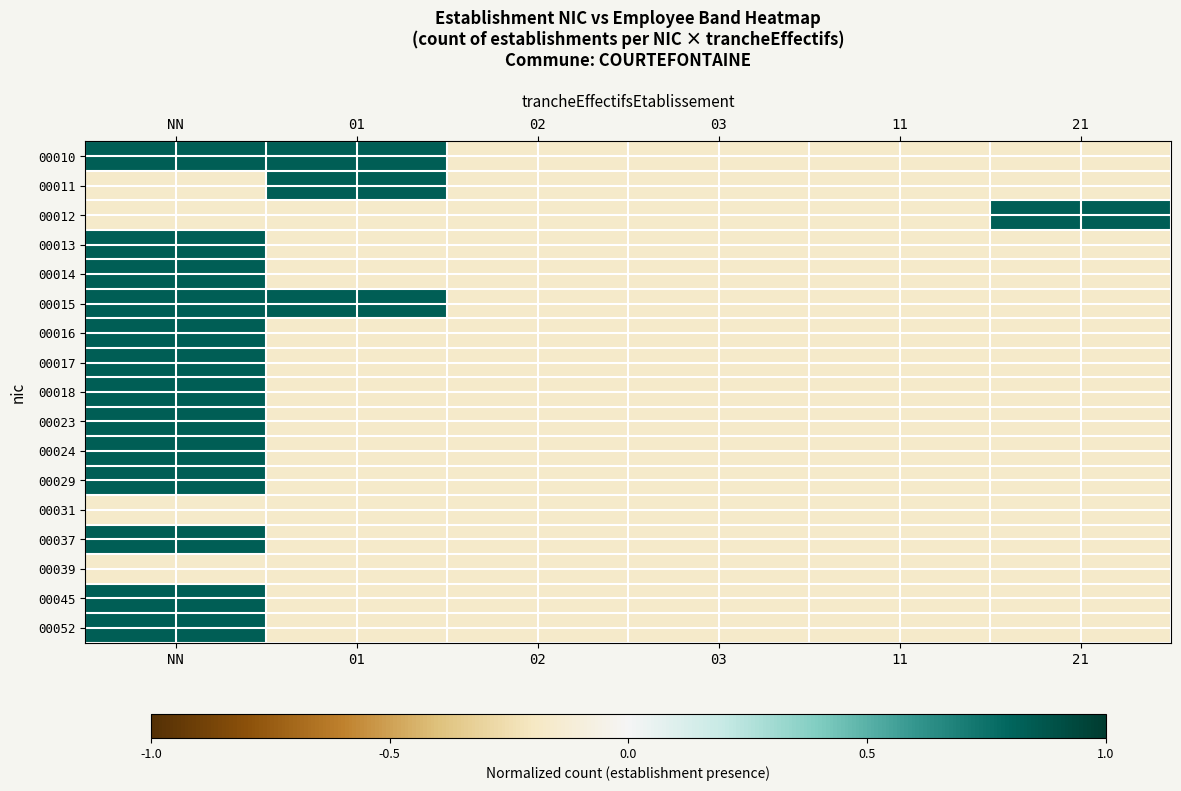

Reading left to right, list all the values displayed in this chart.

00010: NN=0.8	01=0.8	02=-0.2	03=-0.2	11=-0.2	21=-0.2
00011: NN=-0.2	01=0.8	02=-0.2	03=-0.2	11=-0.2	21=-0.2
00012: NN=-0.2	01=-0.2	02=-0.2	03=-0.2	11=-0.2	21=0.8
00013: NN=0.8	01=-0.2	02=-0.2	03=-0.2	11=-0.2	21=-0.2
00014: NN=0.8	01=-0.2	02=-0.2	03=-0.2	11=-0.2	21=-0.2
00015: NN=0.8	01=0.8	02=-0.2	03=-0.2	11=-0.2	21=-0.2
00016: NN=0.8	01=-0.2	02=-0.2	03=-0.2	11=-0.2	21=-0.2
00017: NN=0.8	01=-0.2	02=-0.2	03=-0.2	11=-0.2	21=-0.2
00018: NN=0.8	01=-0.2	02=-0.2	03=-0.2	11=-0.2	21=-0.2
00023: NN=0.8	01=-0.2	02=-0.2	03=-0.2	11=-0.2	21=-0.2
00024: NN=0.8	01=-0.2	02=-0.2	03=-0.2	11=-0.2	21=-0.2
00029: NN=0.8	01=-0.2	02=-0.2	03=-0.2	11=-0.2	21=-0.2
00031: NN=-0.2	01=-0.2	02=-0.2	03=-0.2	11=-0.2	21=-0.2
00037: NN=0.8	01=-0.2	02=-0.2	03=-0.2	11=-0.2	21=-0.2
00039: NN=-0.2	01=-0.2	02=-0.2	03=-0.2	11=-0.2	21=-0.2
00045: NN=0.8	01=-0.2	02=-0.2	03=-0.2	11=-0.2	21=-0.2
00052: NN=0.8	01=-0.2	02=-0.2	03=-0.2	11=-0.2	21=-0.2